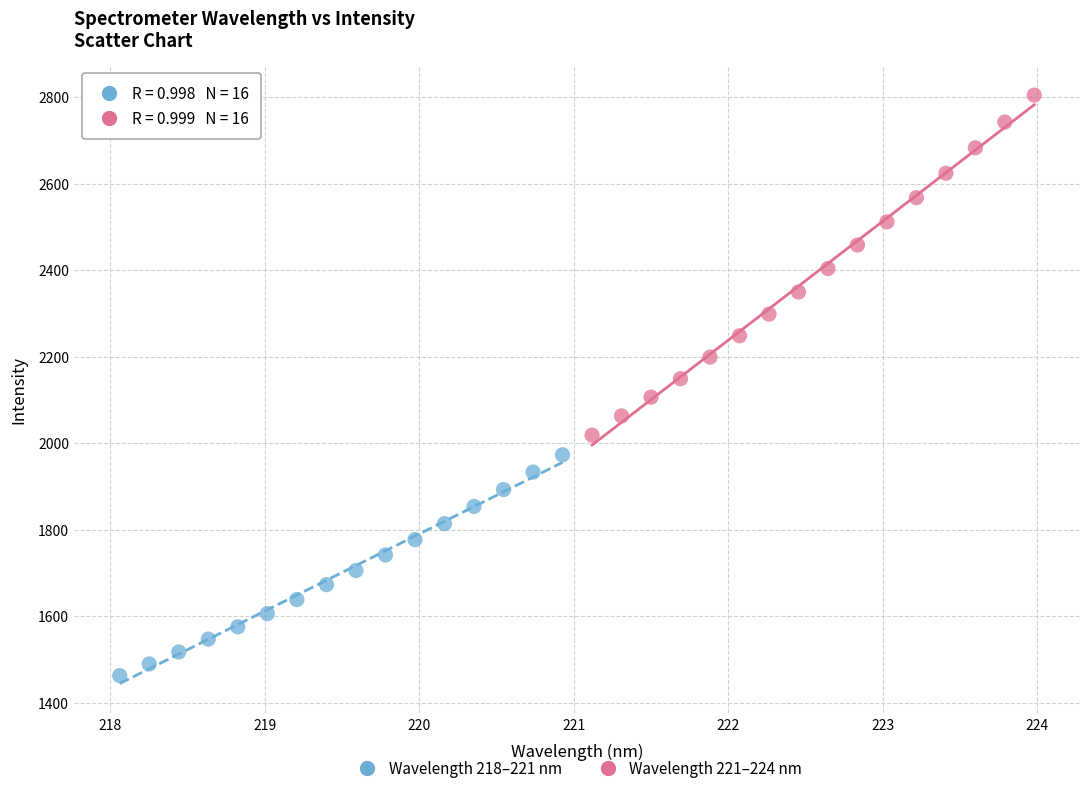

Which series reaches the minimum Y coordinate?

Wavelength 218–221 nm